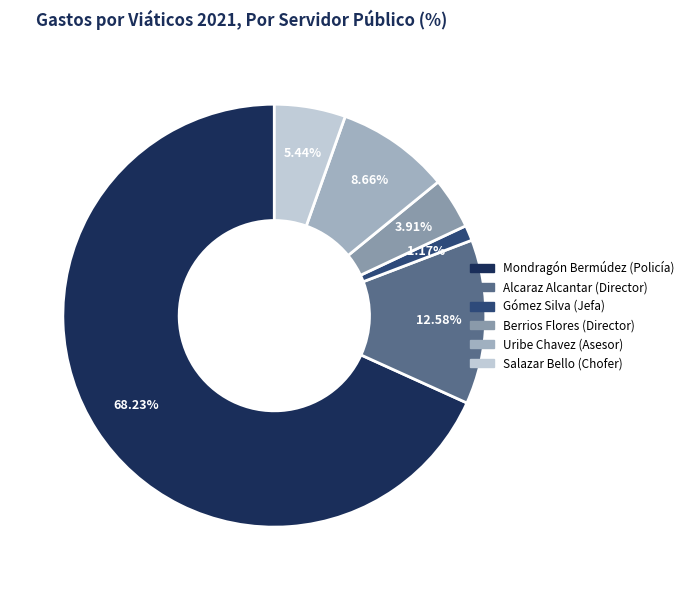

Rank the categories by value from lowest to highest.

Gómez Silva (Jefa), Berrios Flores (Director), Salazar Bello (Chofer), Uribe Chavez (Asesor), Alcaraz Alcantar (Director), Mondragón Bermúdez (Policía)